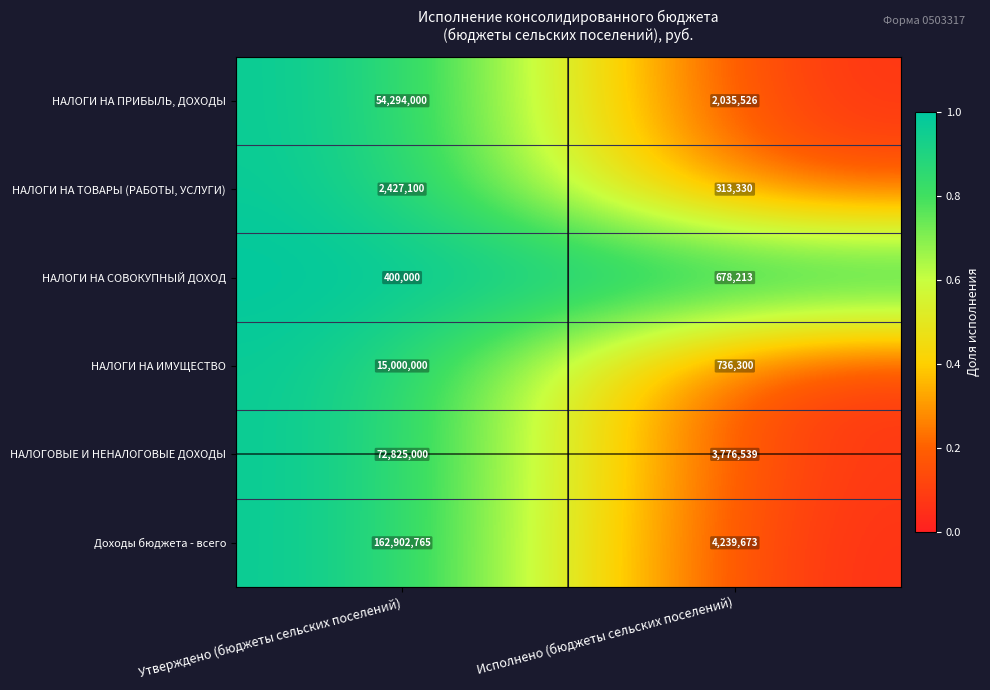

Reading left to right, extract all data points from this chart.

НАЛОГИ НА ПРИБЫЛЬ, ДОХОДЫ: Утверждено (бюджеты сельских поселений)=54294000	Исполнено (бюджеты сельских поселений)=2035526
НАЛОГИ НА ТОВАРЫ (РАБОТЫ, УСЛУГИ): Утверждено (бюджеты сельских поселений)=2427100	Исполнено (бюджеты сельских поселений)=313330
НАЛОГИ НА СОВОКУПНЫЙ ДОХОД: Утверждено (бюджеты сельских поселений)=400000	Исполнено (бюджеты сельских поселений)=678213
НАЛОГИ НА ИМУЩЕСТВО: Утверждено (бюджеты сельских поселений)=15000000	Исполнено (бюджеты сельских поселений)=736300
НАЛОГОВЫЕ И НЕНАЛОГОВЫЕ ДОХОДЫ: Утверждено (бюджеты сельских поселений)=72825000	Исполнено (бюджеты сельских поселений)=3776539
Доходы бюджета - всего: Утверждено (бюджеты сельских поселений)=162902765	Исполнено (бюджеты сельских поселений)=4239673